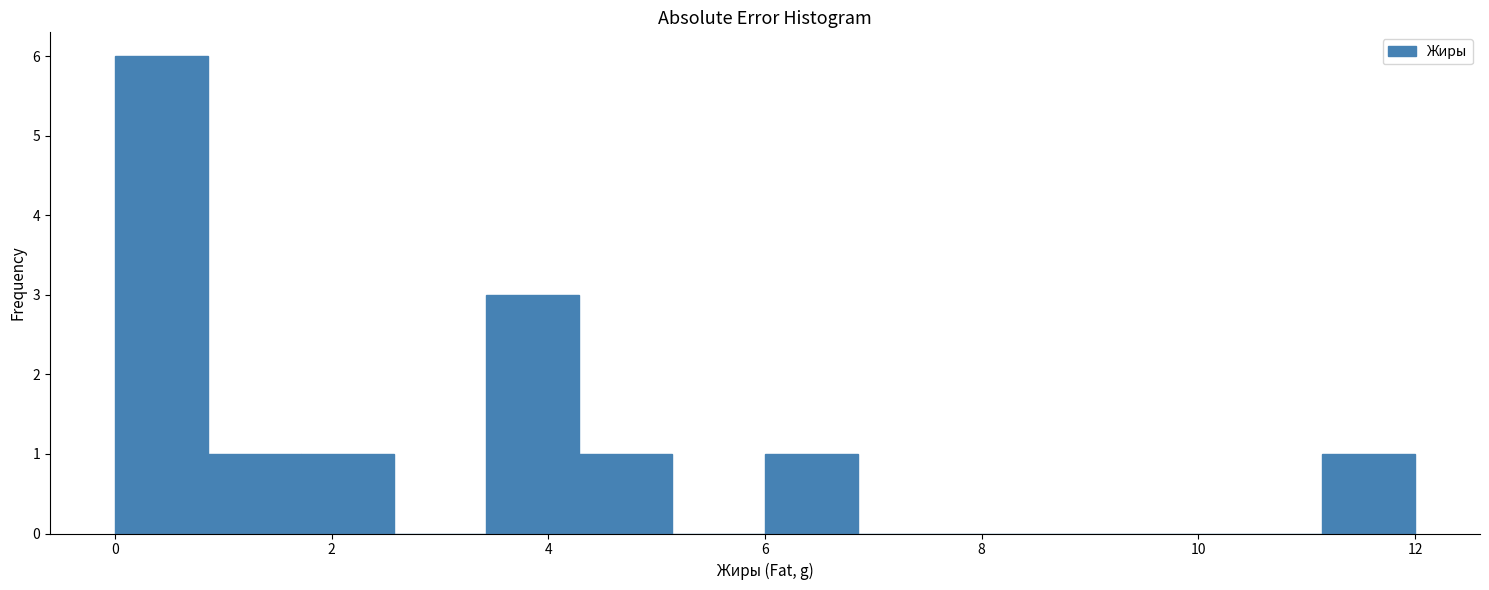

Reading left to right, transcribe this chart: for each bar, give the range it covers on the x-axis and its height. Neither the bar edges nor the heights are printed on the chart, so give them approximately, as read against the axes.

0.0 to 0.8: 6
0.8 to 1.8: 1
1.8 to 2.6: 1
2.6 to 3.4: 0
3.4 to 4.2: 3
4.2 to 5.2: 1
5.2 to 6.0: 0
6.0 to 6.8: 1
6.8 to 7.8: 0
7.8 to 8.6: 0
8.6 to 9.4: 0
9.4 to 10.2: 0
10.2 to 11.2: 0
11.2 to 12.0: 1